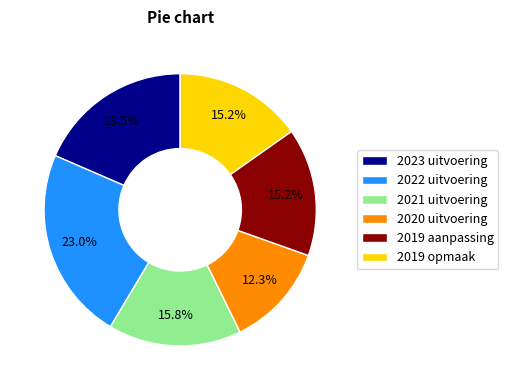

Is the sum of 2022 uitvoering and 2023 uitvoering greater than half?

No